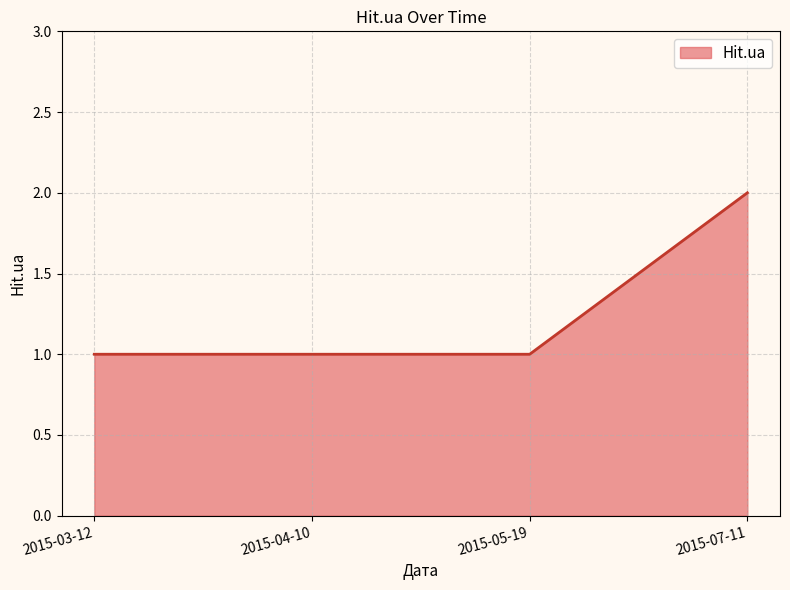

How many categories are shown in the chart?

4